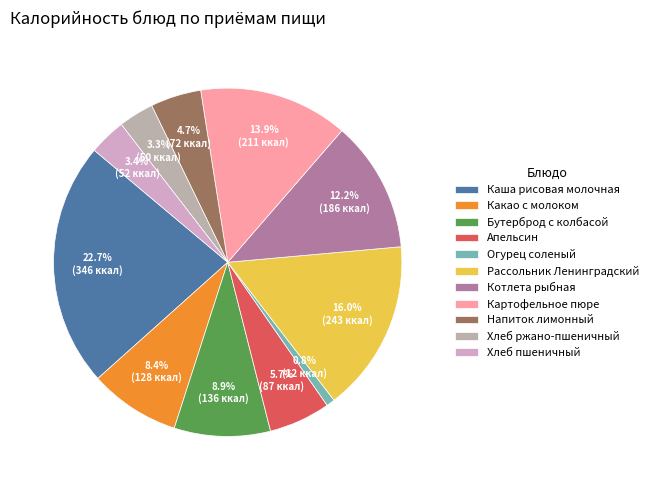

The Хлеб пшеничный slice represents 9% of the pie. True or false?

False